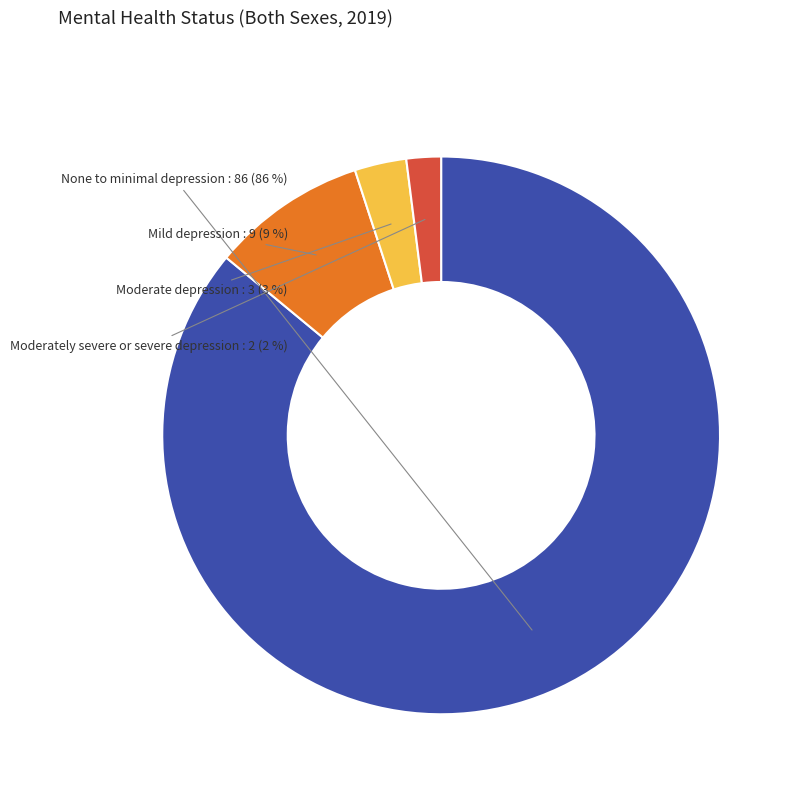

How many slices are in this pie chart?

4